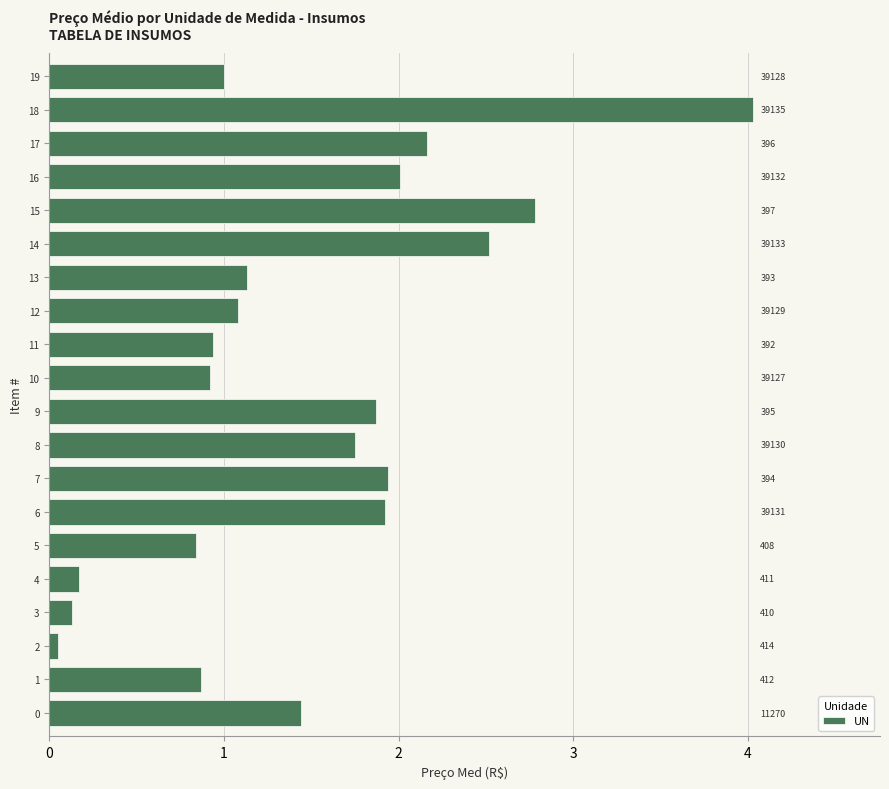

The chart shows a value of 0.8 at 5. True or false?

True